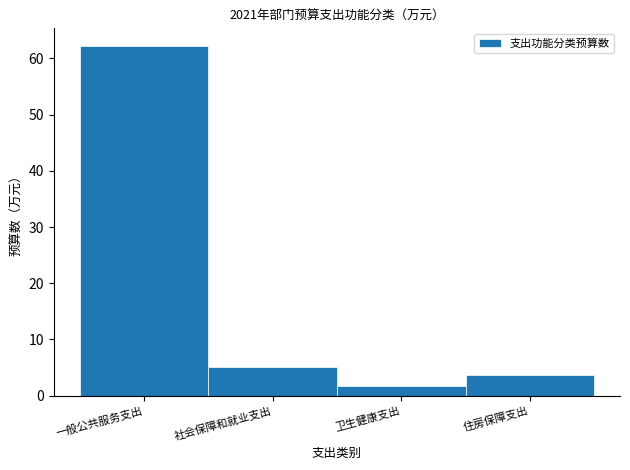

Reading left to right, extract all data points from this chart.

62.2	5.1	1.7	3.6